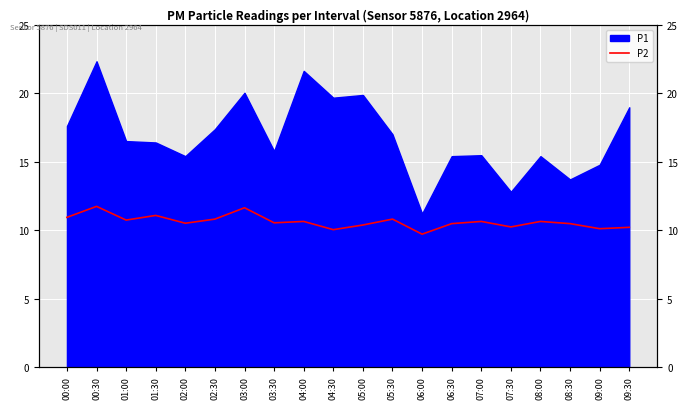

Which label corresponds to the largest value in the chart?

00:30